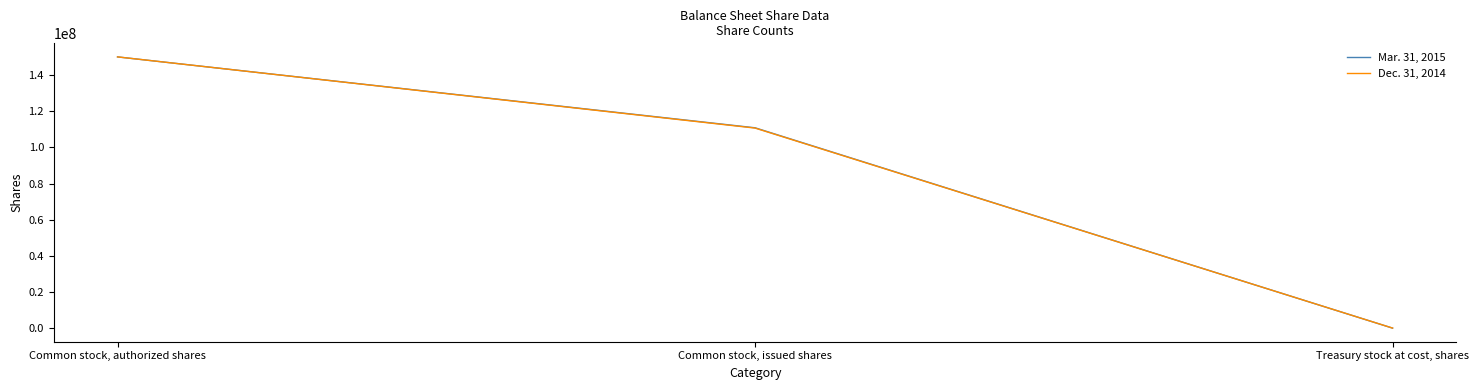

What is the average value of the Dec. 31, 2014 series?

86909387